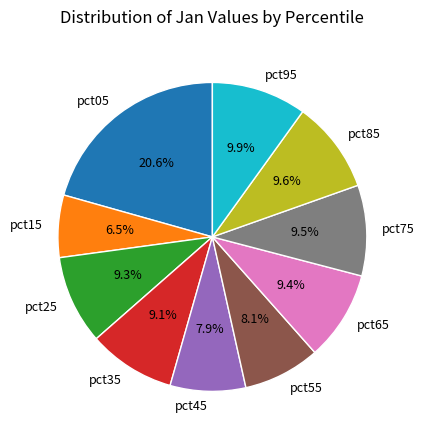

What percentage is the pct55 slice, to the nearest percent?

8%